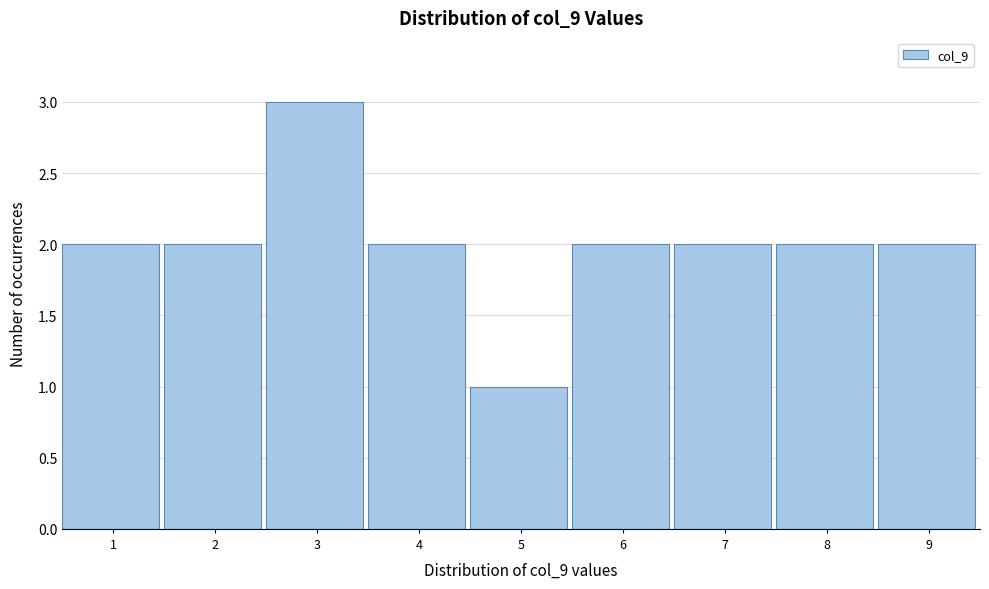

Reading left to right, list every bar in this chart as the range it spans on the x-axis followed by its height. The values are not printed on the chart, so give them approximately, as read against the axis.

0.5 to 1.5: 2
1.5 to 2.5: 2
2.5 to 3.5: 3
3.5 to 4.5: 2
4.5 to 5.5: 1
5.5 to 6.5: 2
6.5 to 7.5: 2
7.5 to 8.5: 2
8.5 to 9.5: 2